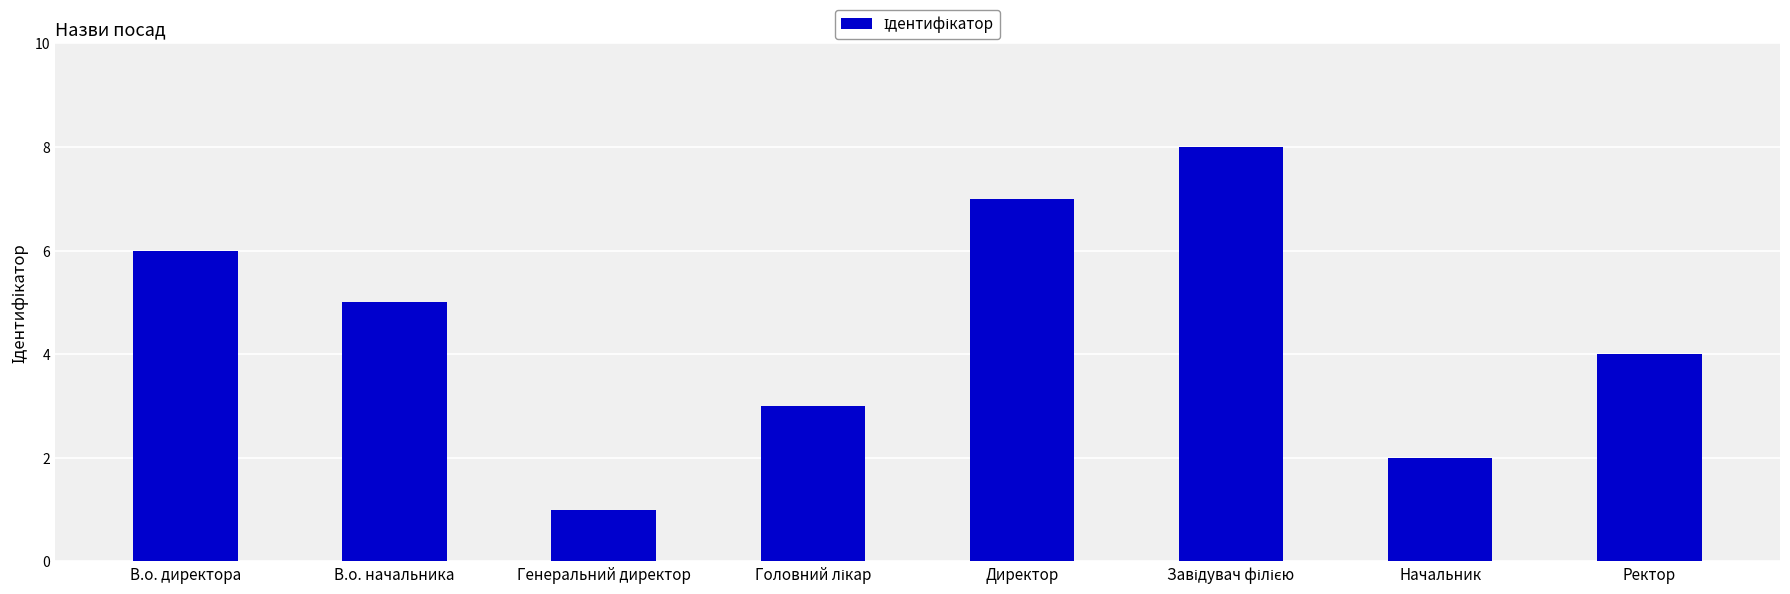

What is the greatest value displayed?

8